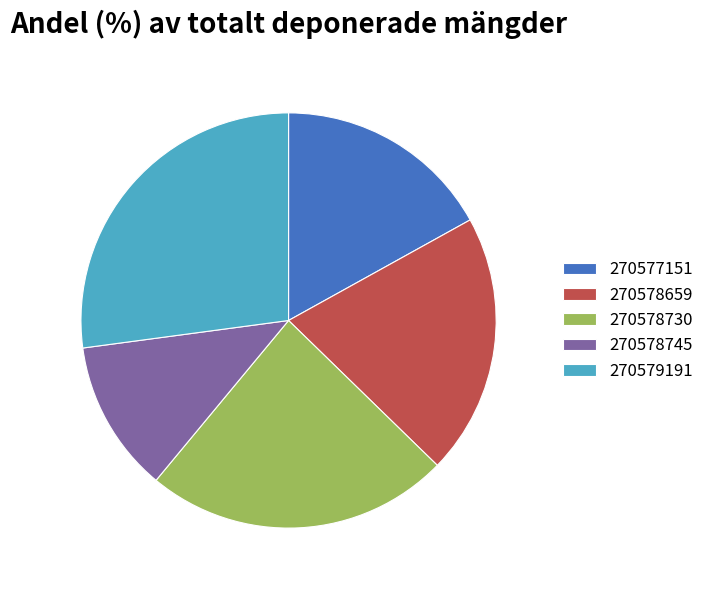

Rank the categories by value from lowest to highest.

270578745, 270577151, 270578659, 270578730, 270579191